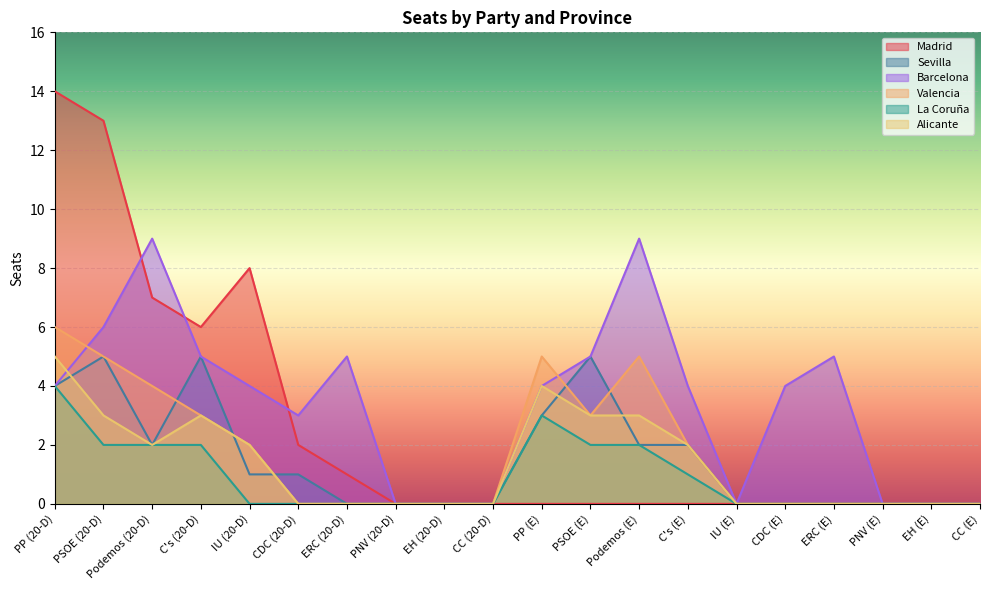

True or false: La Coruña and Madrid cross at least once.

False